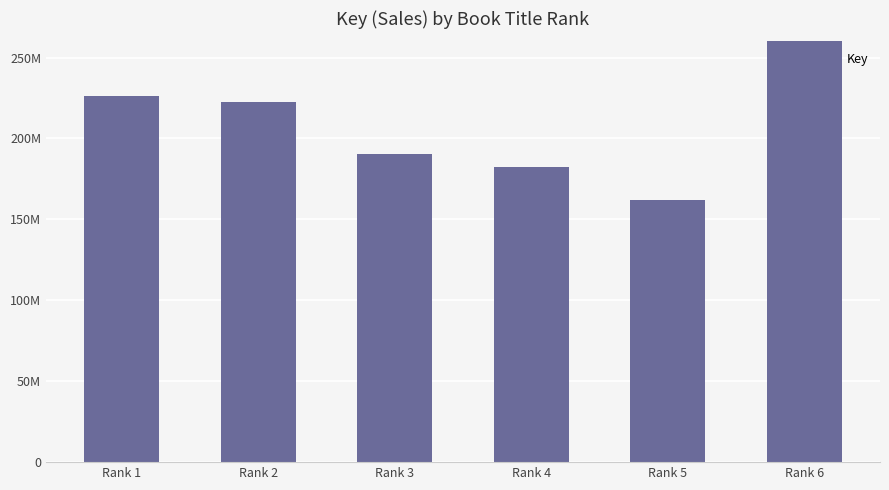

What is the difference between the second highest and minimum values?

64476601